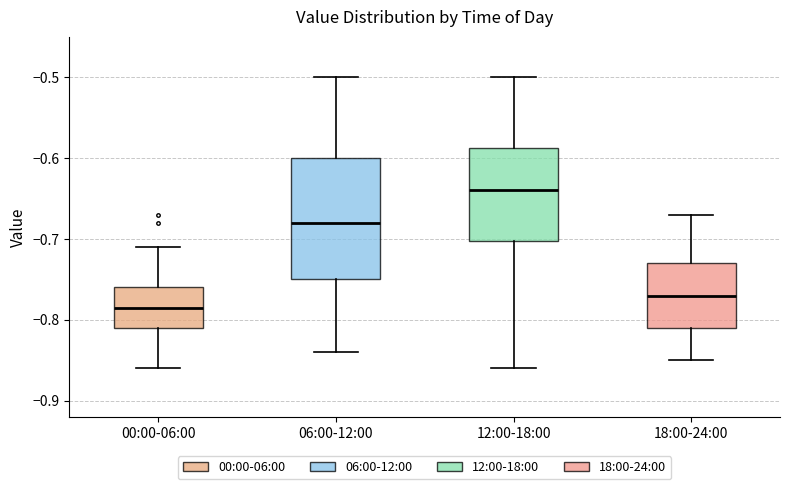

Reading left to right, transcribe this box plot: for each box, give where its median line is, the range the box spans, and where its two whiskers end, as read against the y-axis. The values are not printed on the chart, so give them approximately, as read against the axis.

00:00-06:00: median -0.78, box -0.81 to -0.76, whiskers -0.86 to -0.71
06:00-12:00: median -0.68, box -0.75 to -0.60, whiskers -0.84 to -0.50
12:00-18:00: median -0.64, box -0.70 to -0.59, whiskers -0.86 to -0.50
18:00-24:00: median -0.77, box -0.81 to -0.73, whiskers -0.85 to -0.67